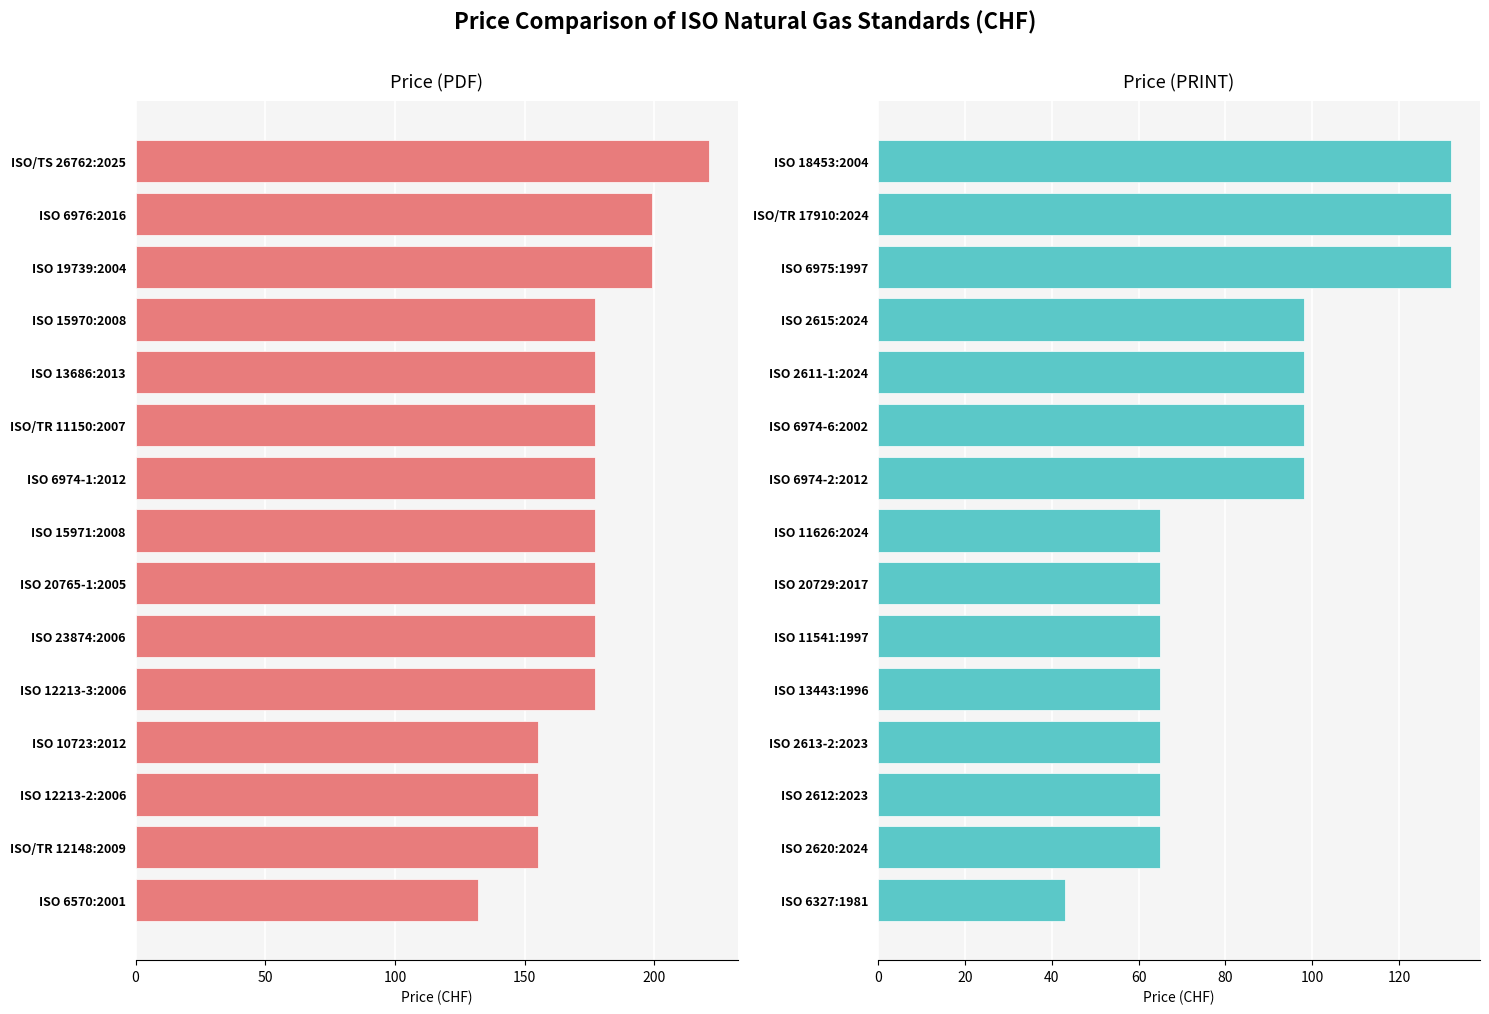

True or false: Price (PDF) has a value of 115 at 9.

False